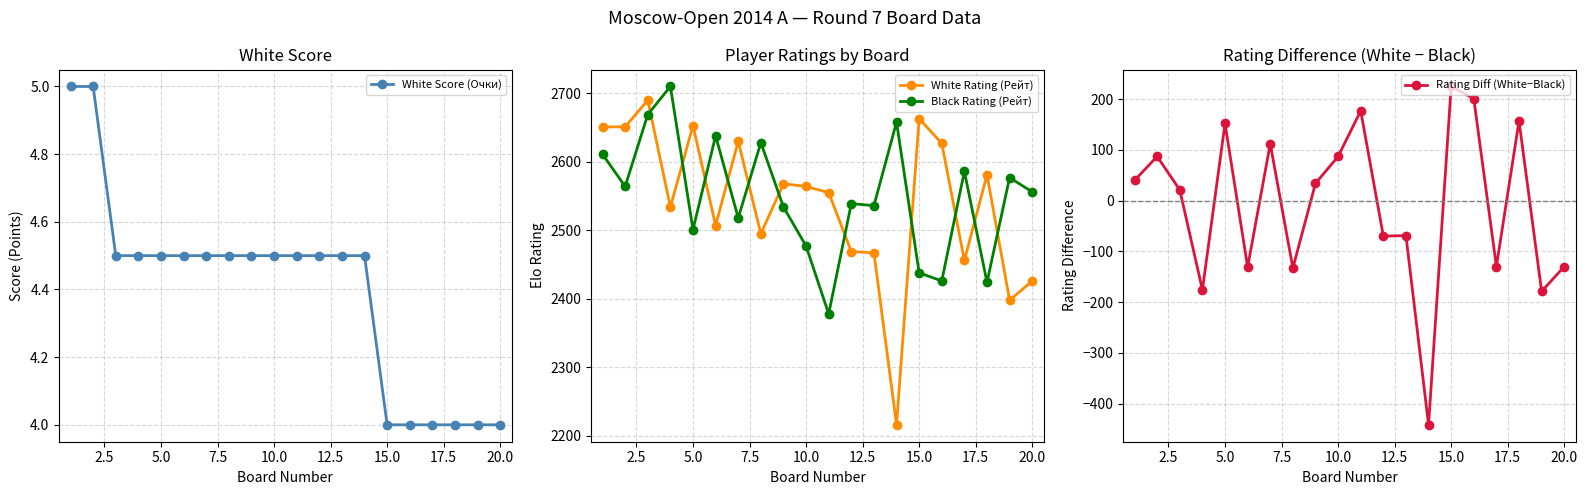

Reading left to right, what are all the values shown in this chart?

White Score (Очки): 5.0	5.0	4.5	4.5	4.5	4.5	4.5	4.5	4.5	4.5	4.5	4.5	4.5	4.5	4.0	4.0	4.0	4.0	4.0	4.0
White Rating (Рейт): 2651.0	2651.0	2690.0	2534.0	2653.0	2507.0	2630.0	2495.0	2568.0	2564.0	2555.0	2469.0	2467.0	2216.0	2663.0	2627.0	2456.0	2581.0	2398.0	2426.0
Black Rating (Рейт): 2611.0	2564.0	2669.0	2710.0	2501.0	2638.0	2518.0	2628.0	2534.0	2477.0	2378.0	2539.0	2536.0	2658.0	2438.0	2426.0	2586.0	2424.0	2577.0	2556.0
Rating Diff (White−Black): 40.0	87.0	21.0	-176.0	152.0	-131.0	112.0	-133.0	34.0	87.0	177.0	-70.0	-69.0	-442.0	225.0	201.0	-130.0	157.0	-179.0	-130.0